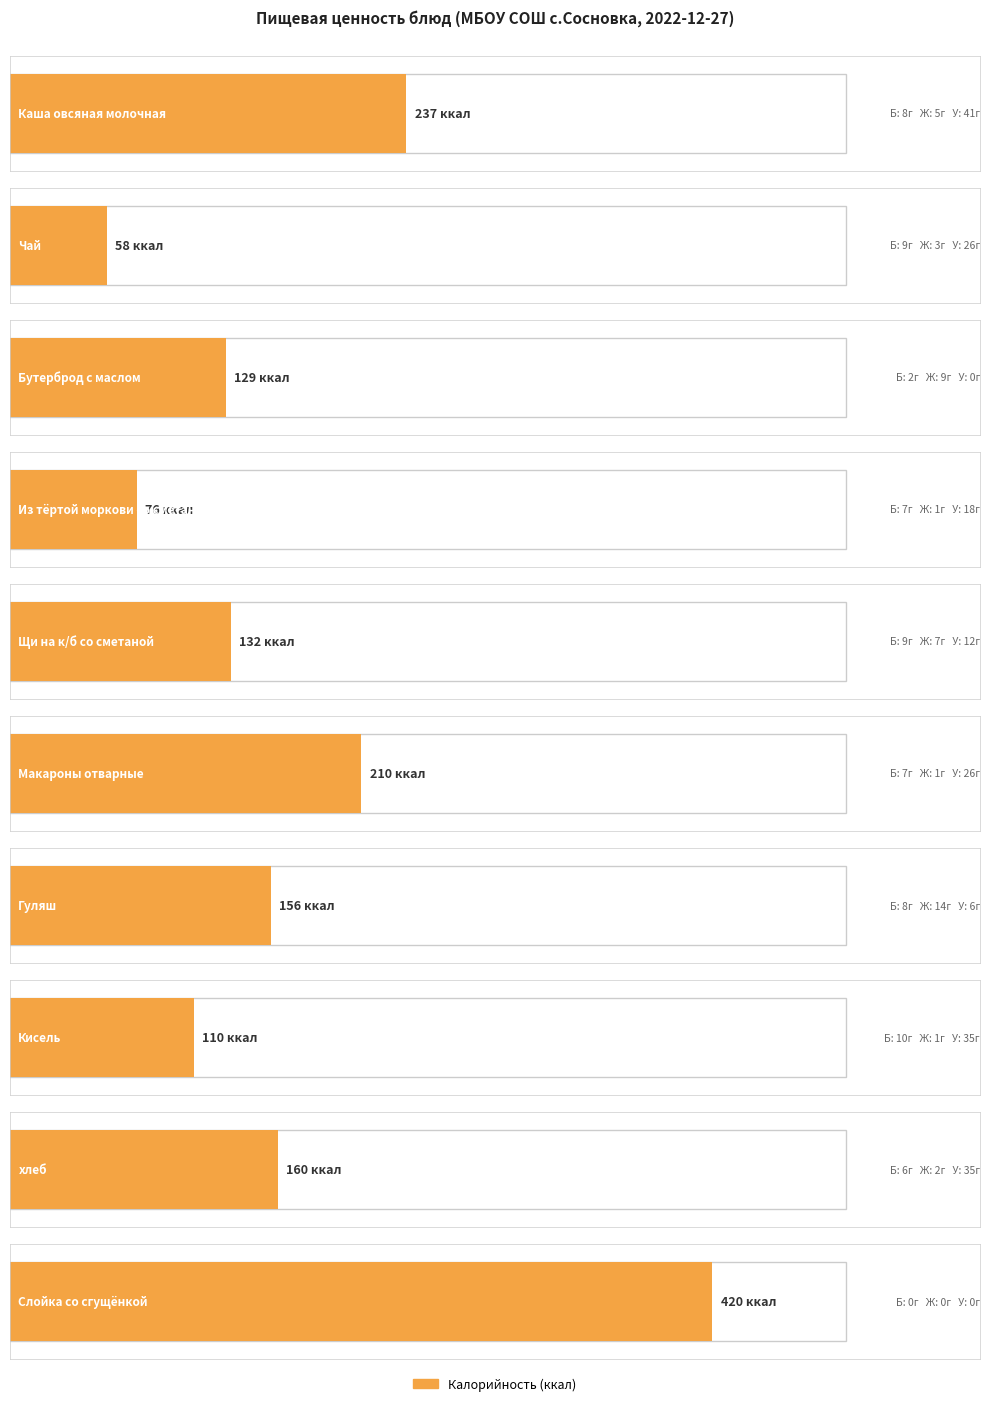

At which label does Белки reach its minimum?

Слойка со сгущёнкой